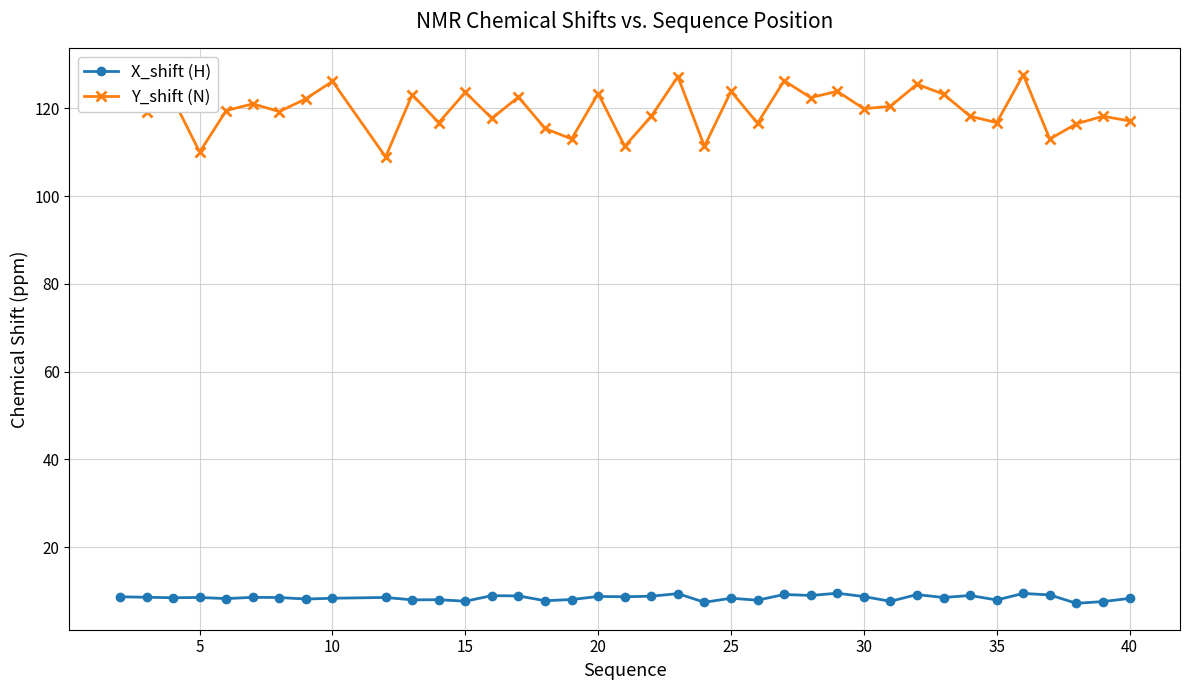

Is this an area chart (filled region under the line)?

No